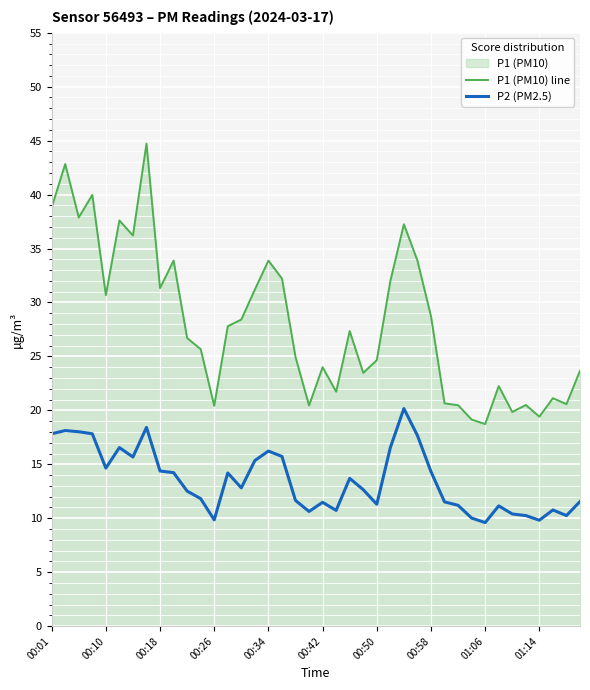

What is the greatest value displayed?

44.7